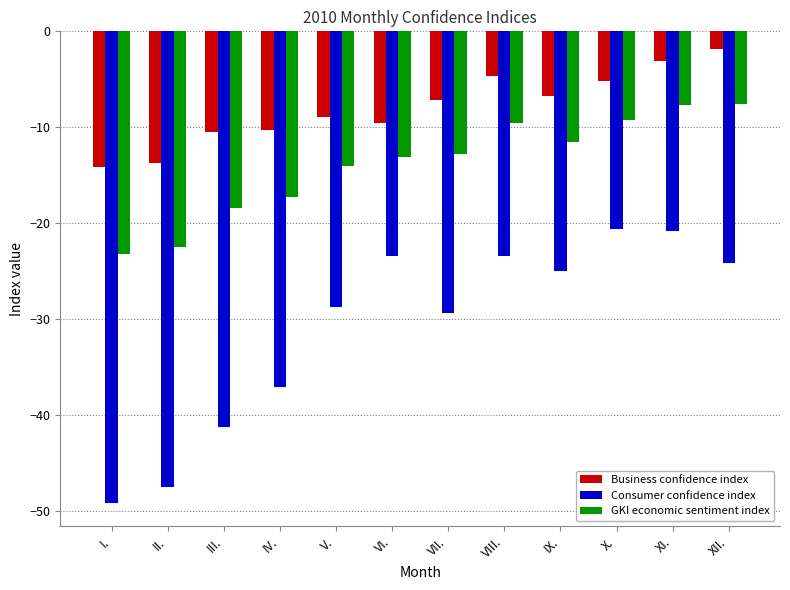

Rank the series by their maximum value, from lowest to highest.

Consumer confidence index, GKI economic sentiment index, Business confidence index